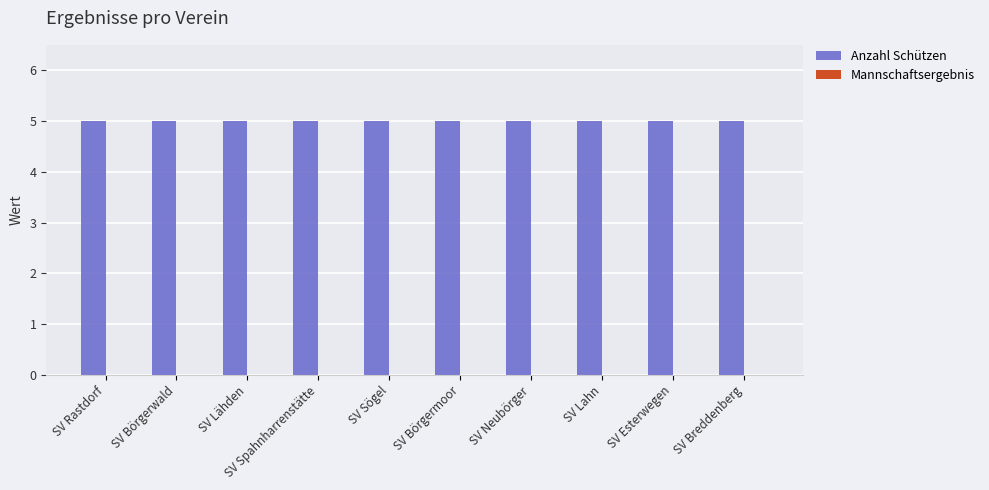

What is the average value of the Anzahl Schützen series?

5